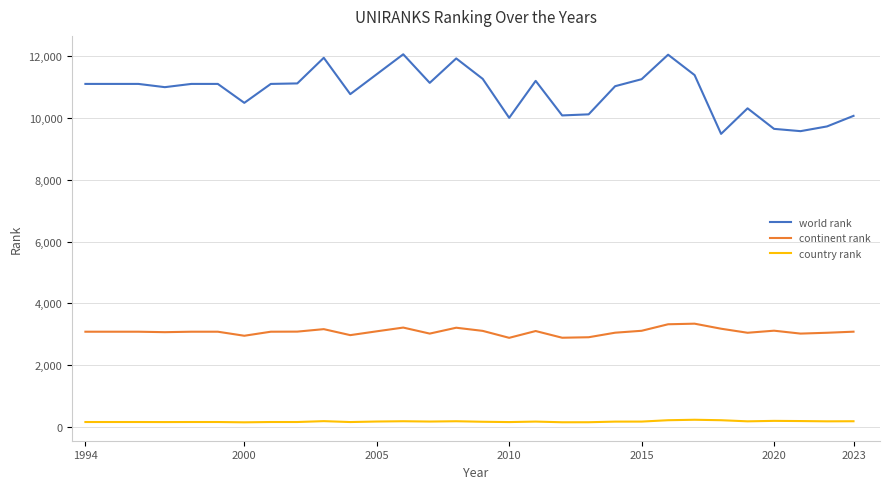

What is the difference between the maximum and minimum values in the continent rank series?

458